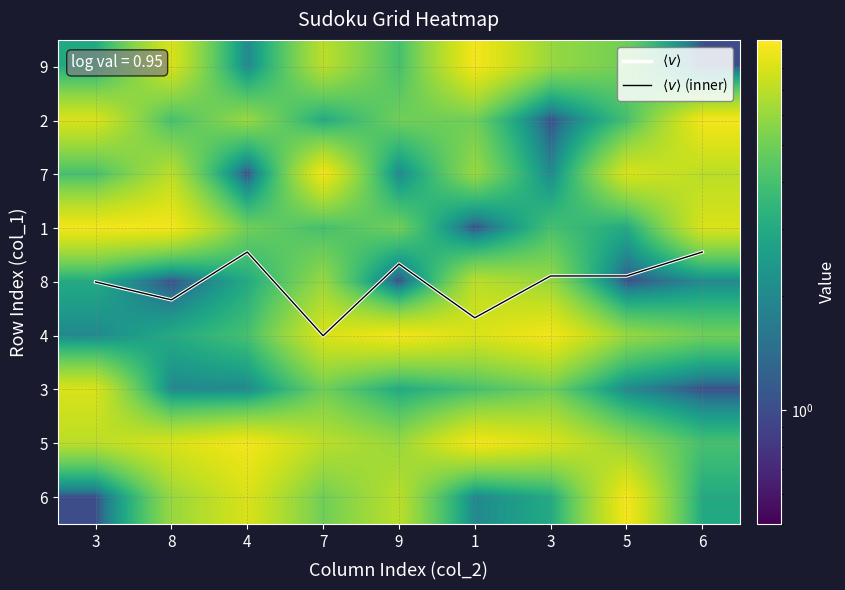

What is the smallest value displayed?

1.0